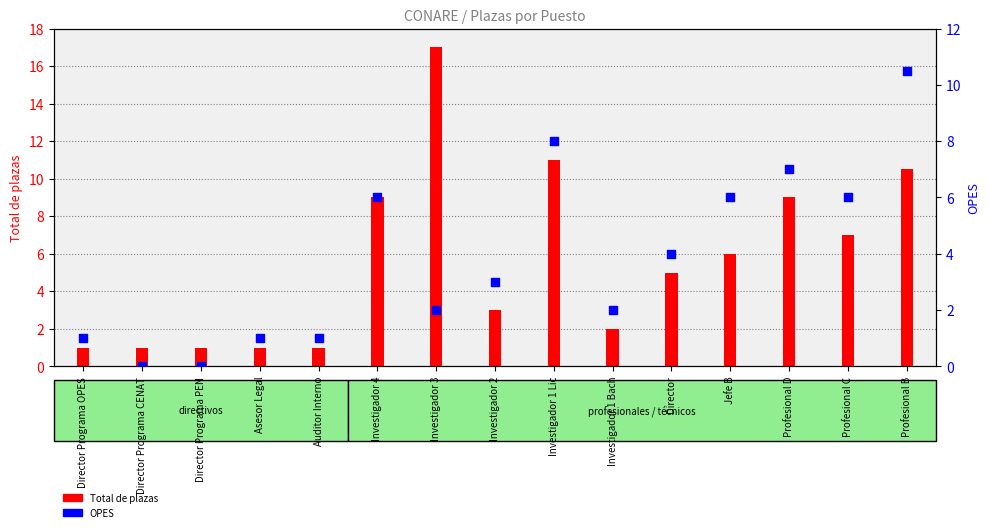

At how many categories does at least one series exceed 0?

15